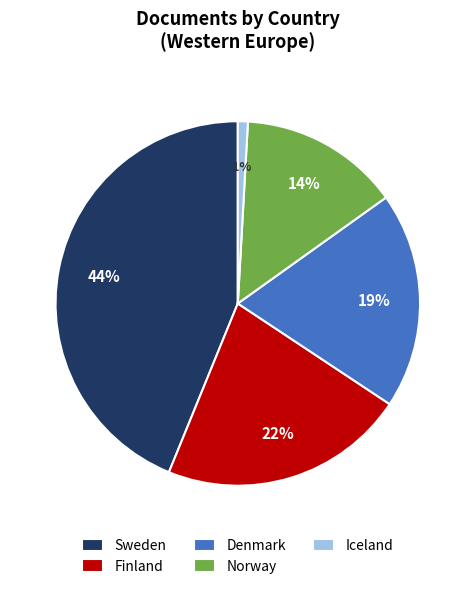

Does Denmark represent more than half of the total?

No